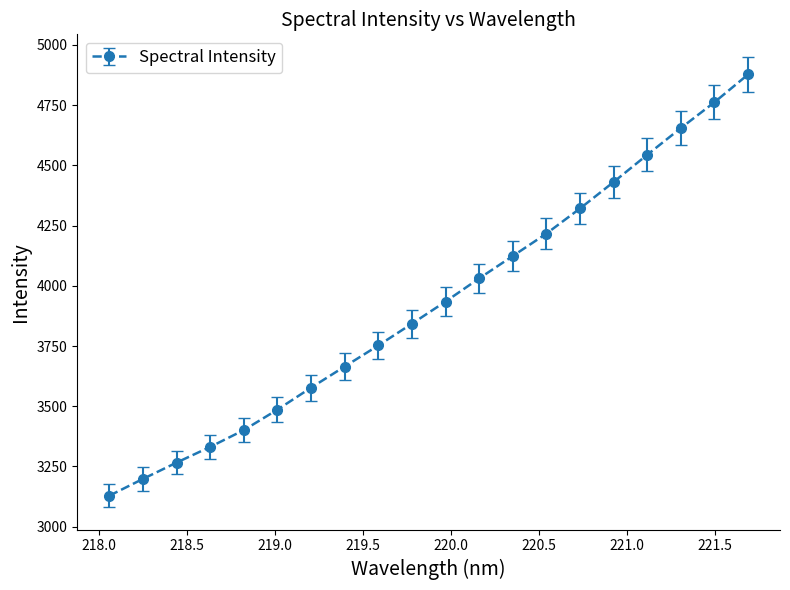

What is the greatest value displayed?

4877.5